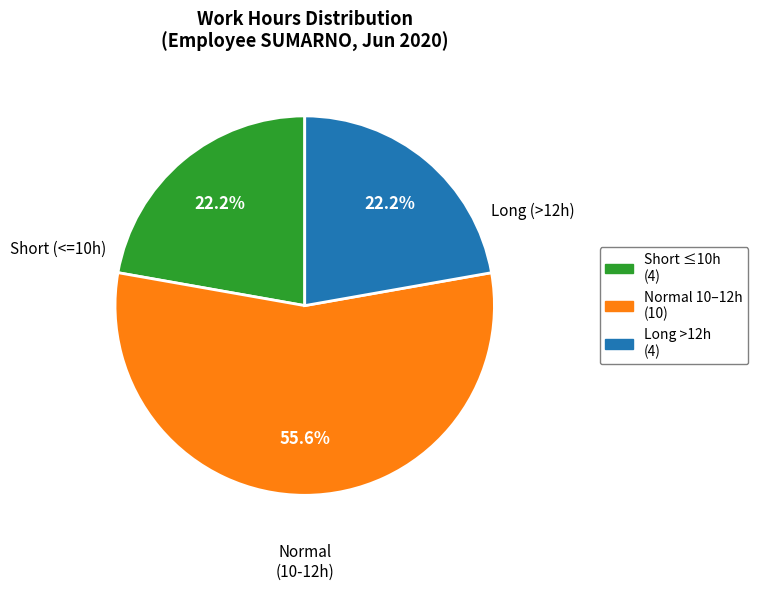

Is there a majority slice in this chart?

Yes